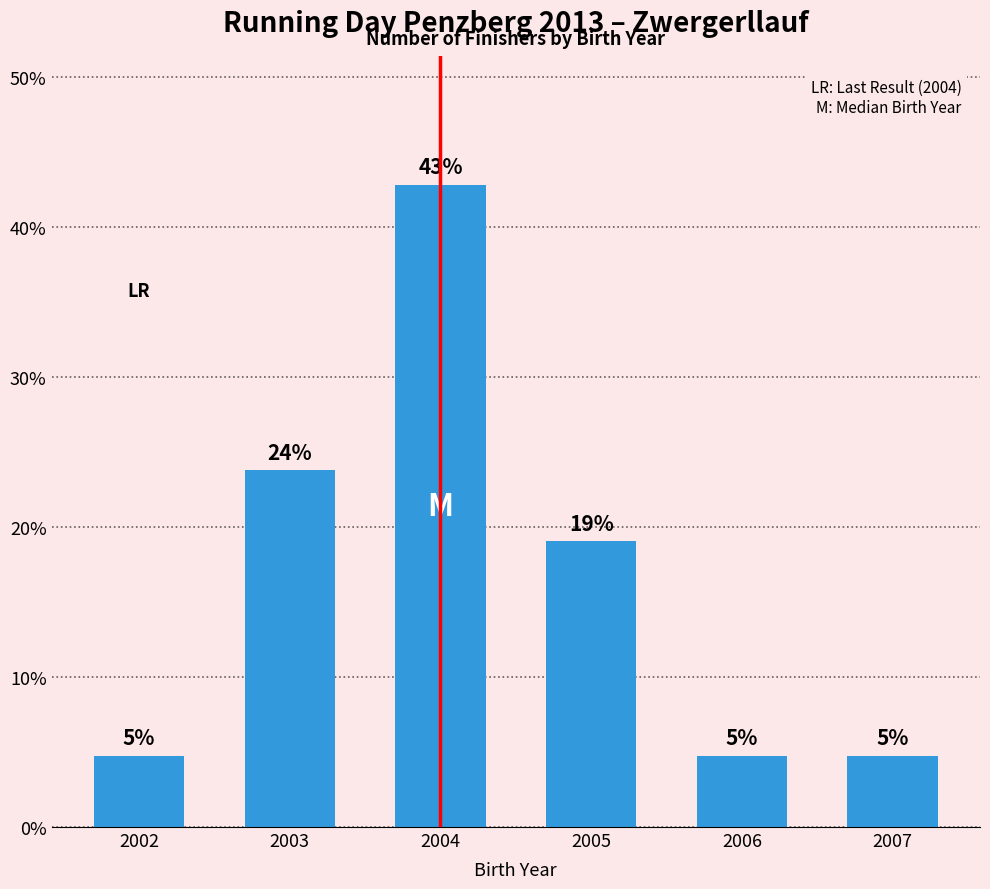

What is the difference between the maximum and minimum values?

38.1